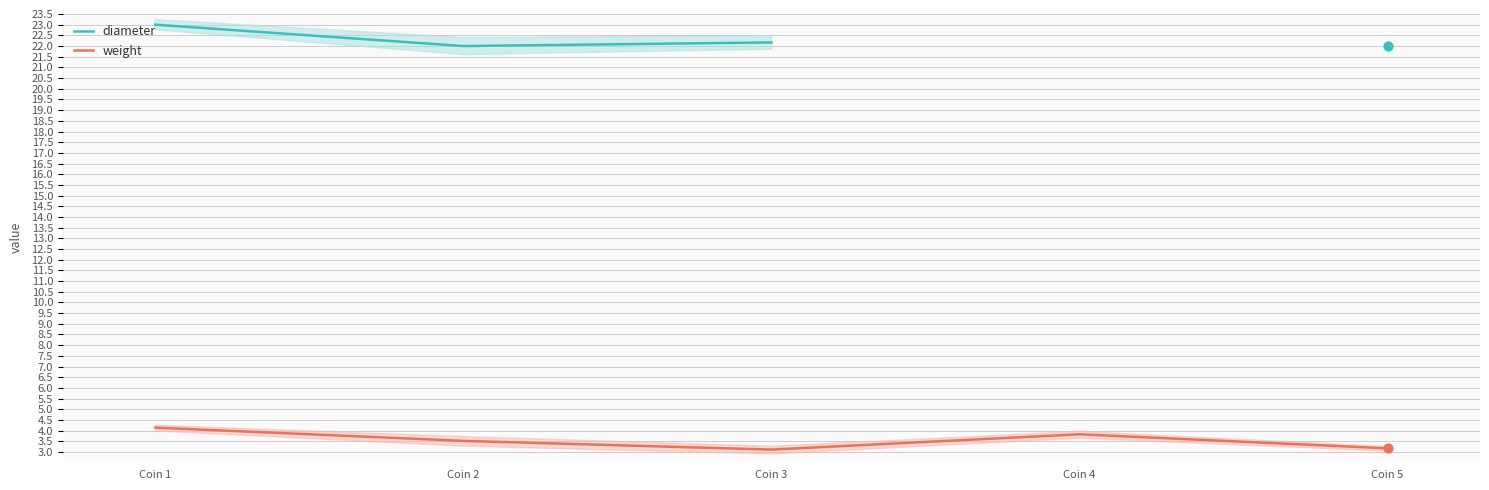

Which series reaches the maximum Y coordinate?

diameter